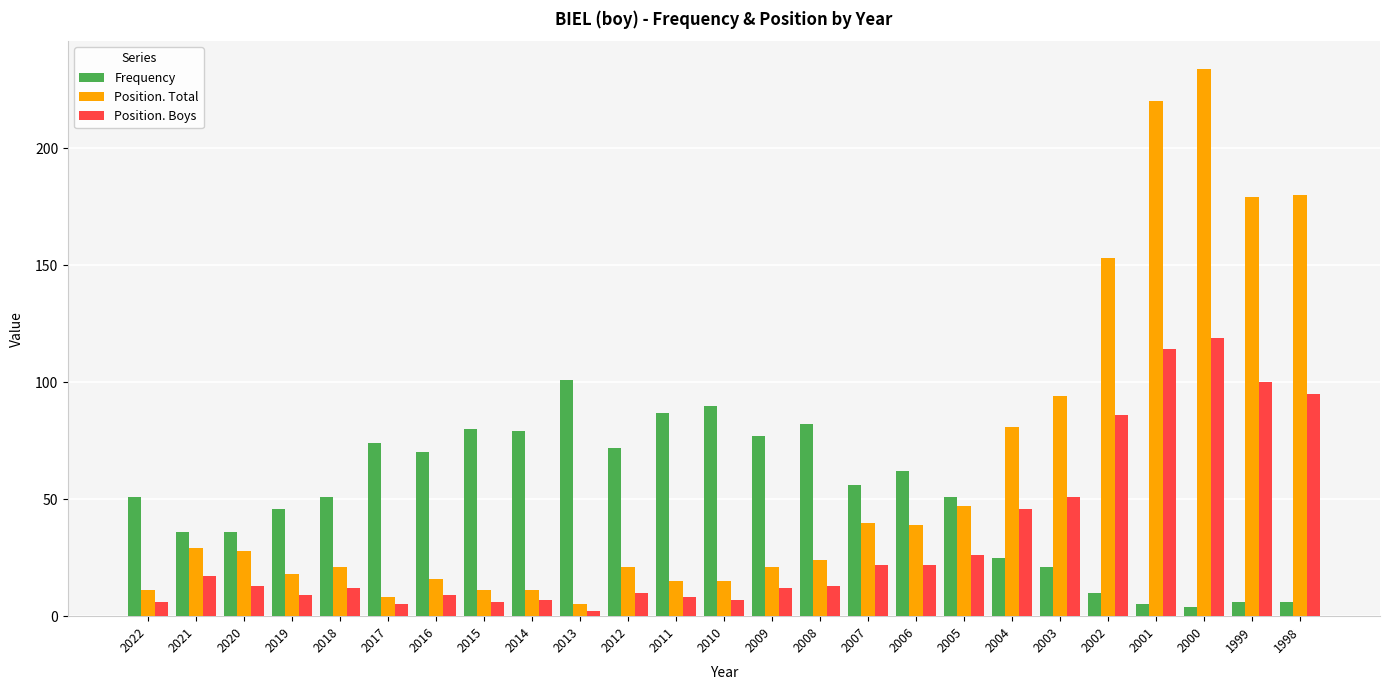

How many distinct data groups are displayed?

3